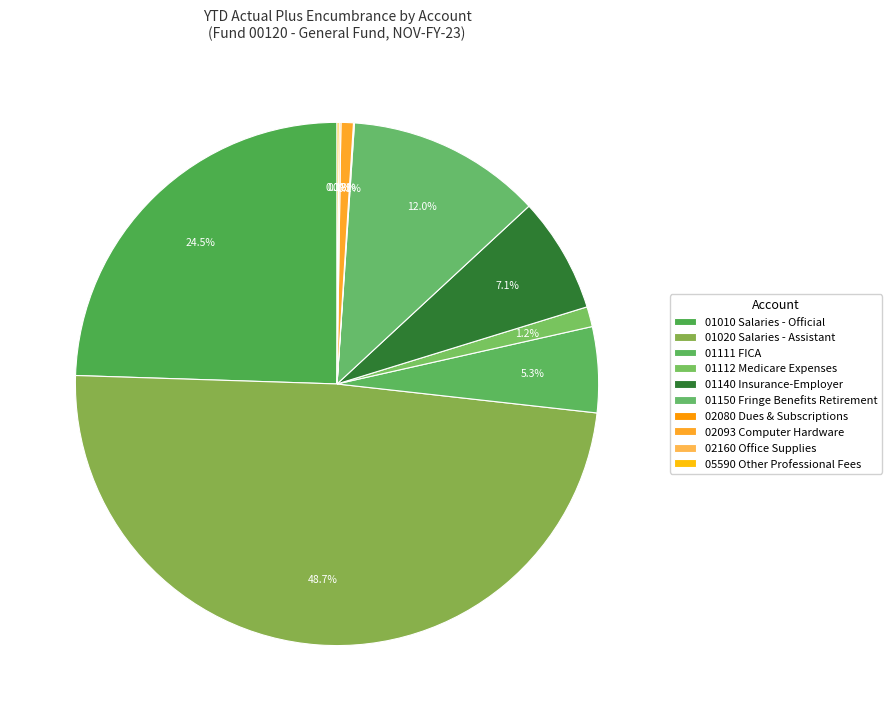

To the nearest percent, what is the difference between the 05590 Other Professional Fees and 01111 FICA slice percentages?

5%